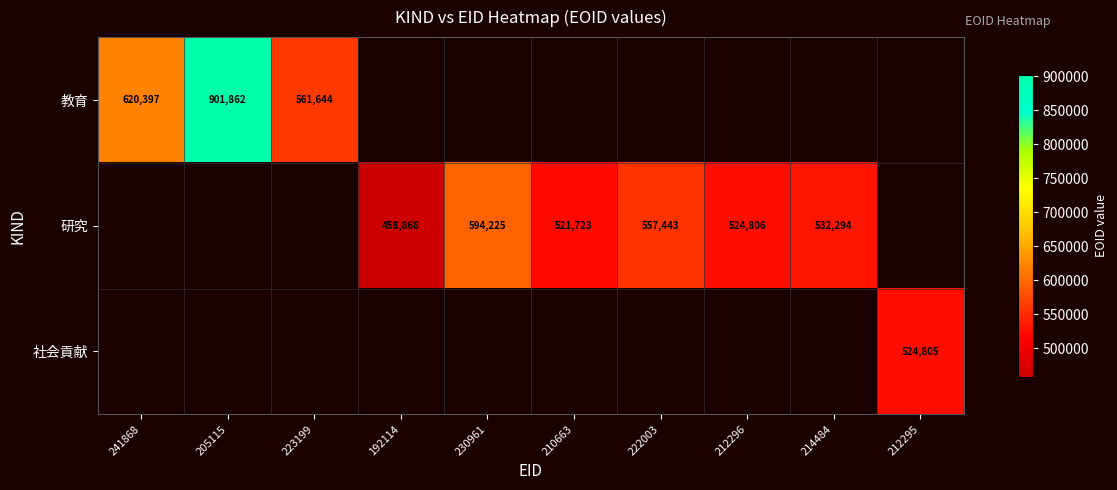

The 研究 series shows 785599 at 222003. True or false?

False